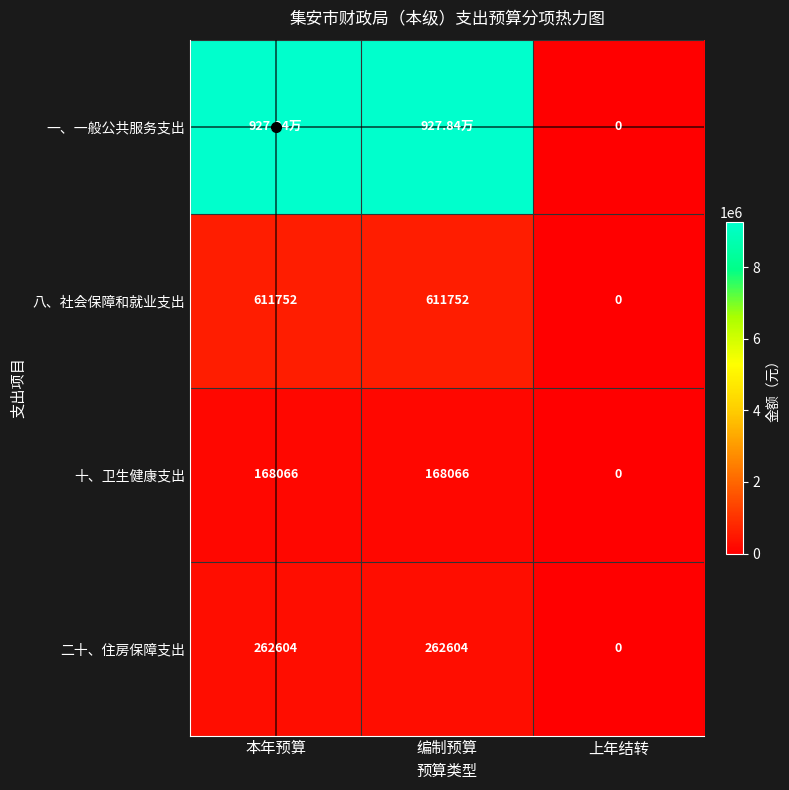

What is the sum of the 八、社会保障和就业支出 values at 本年预算 and 编制预算?

1223504.2